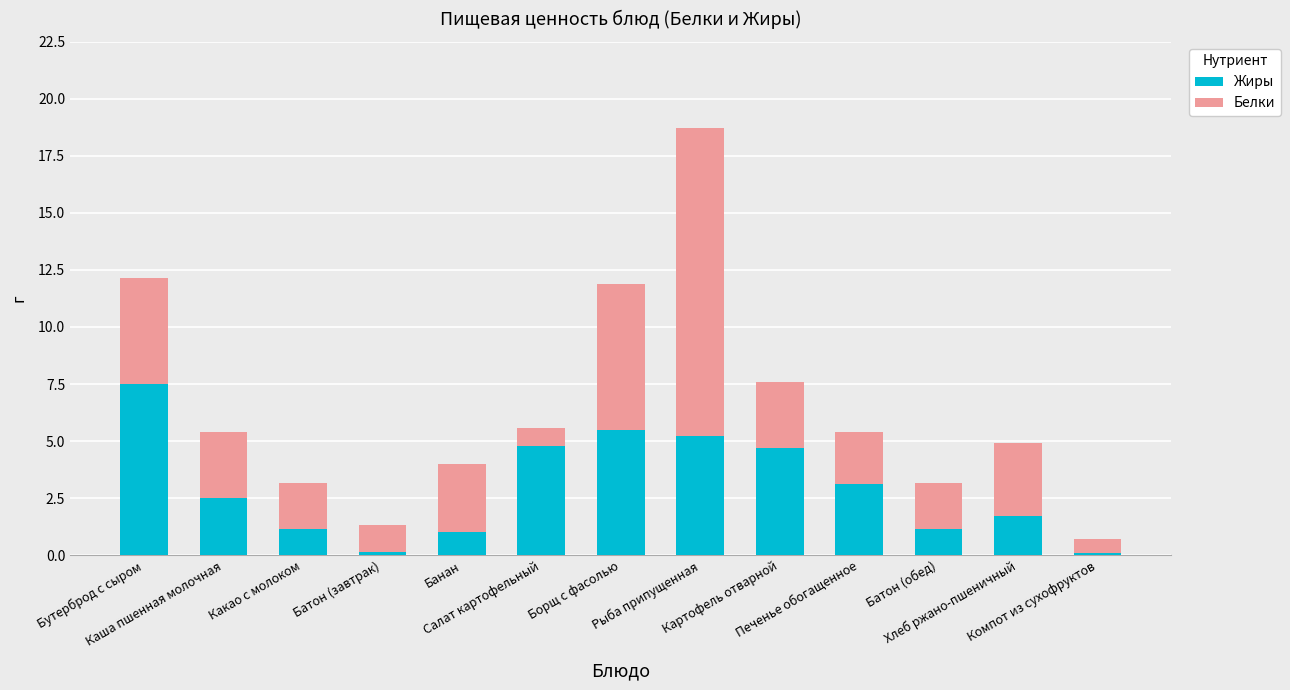

What is the difference between the maximum and minimum values in the Жиры series?

7.4